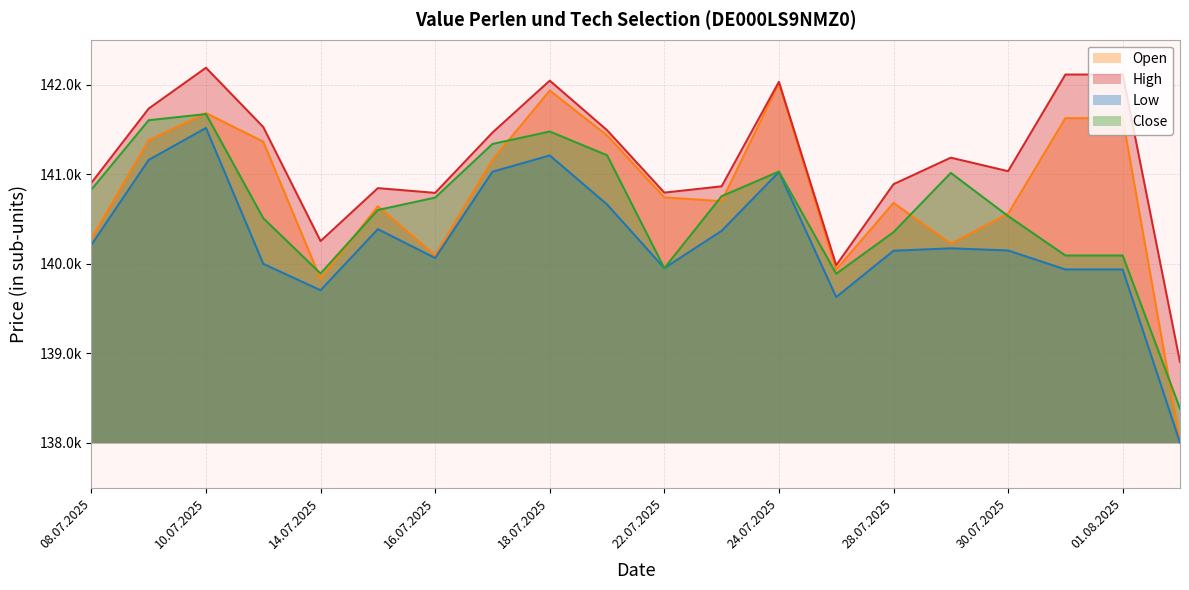

Does the chart display data point markers on the line(s)?

No